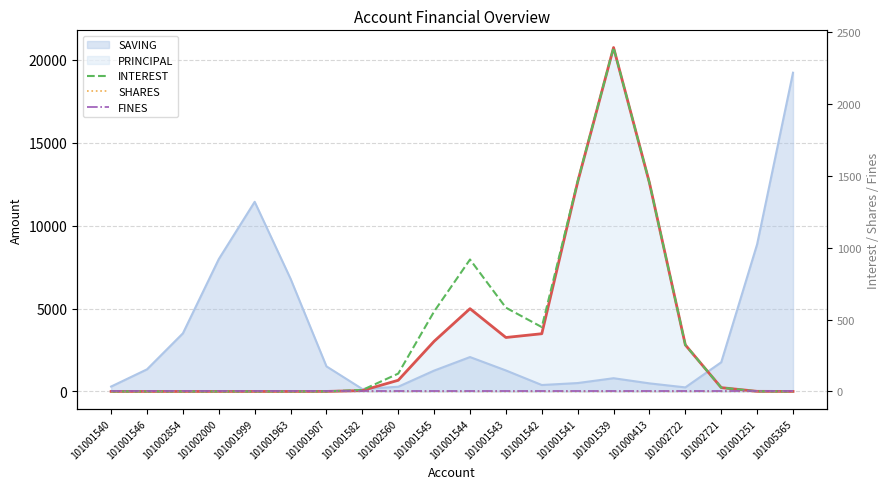

At which category is the sum across all series the highest?

101001539